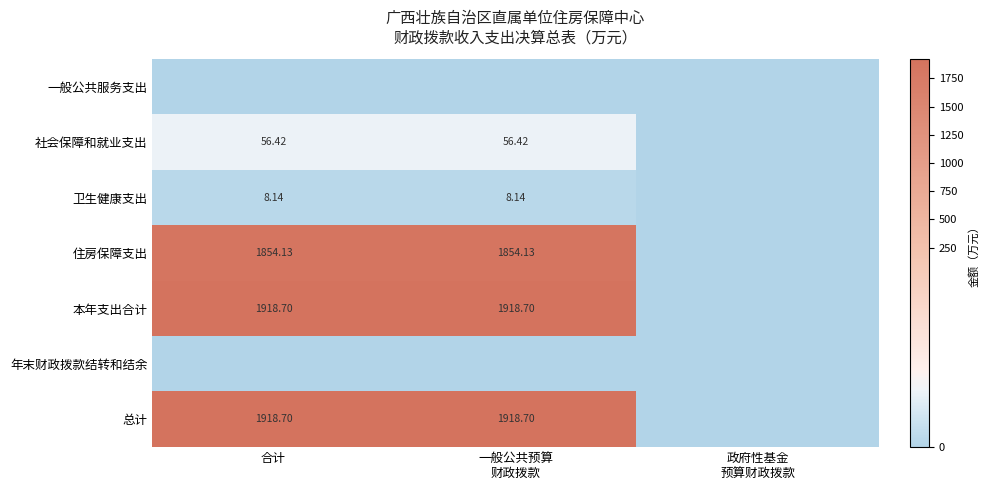

Is the value of 住房保障支出 at 政府性基金 预算财政拨款 greater than the value of 卫生健康支出 at 政府性基金 预算财政拨款?

No